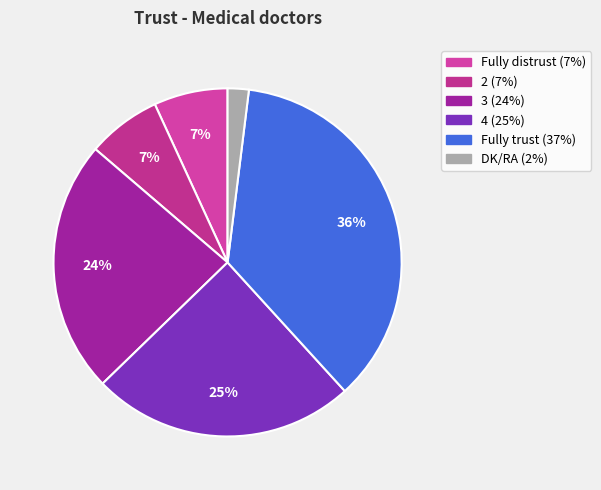

What is the smallest slice in the pie chart?

DK/RA